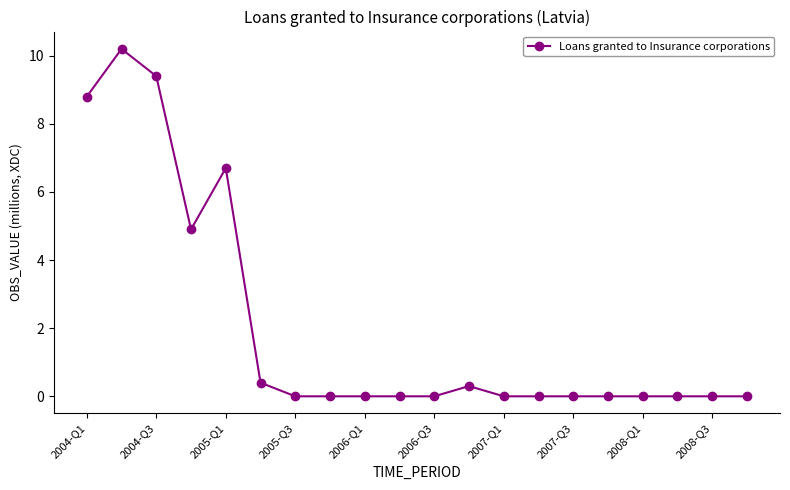

What is the greatest value displayed?

10.2